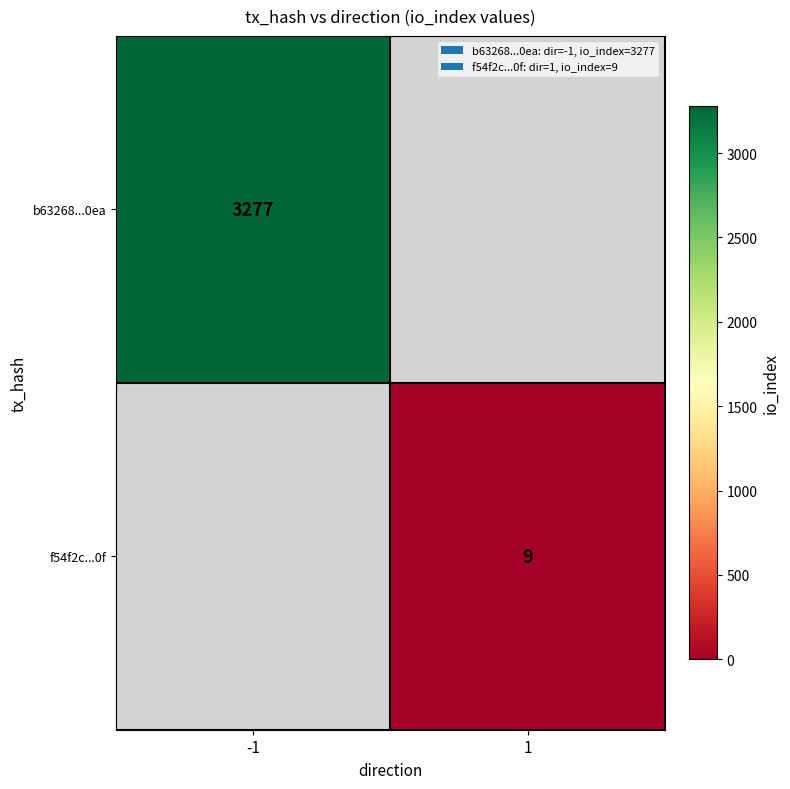

True or false: b63268...0ea has a value of 4614 at -1.

False